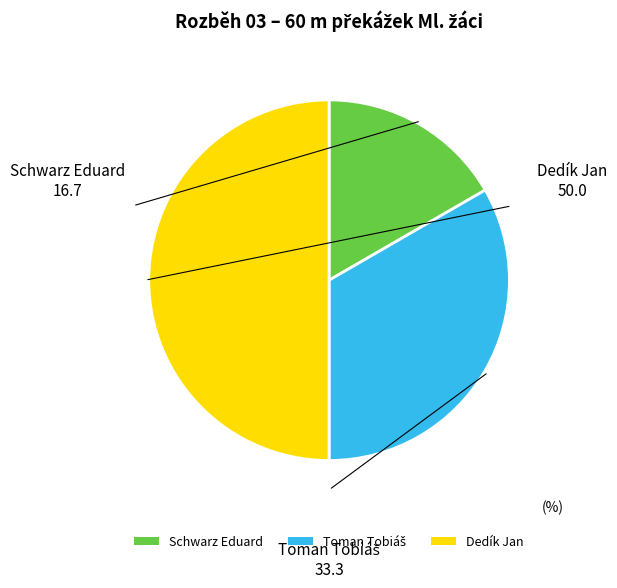

Which category has the biggest portion of the pie?

Dedík Jan